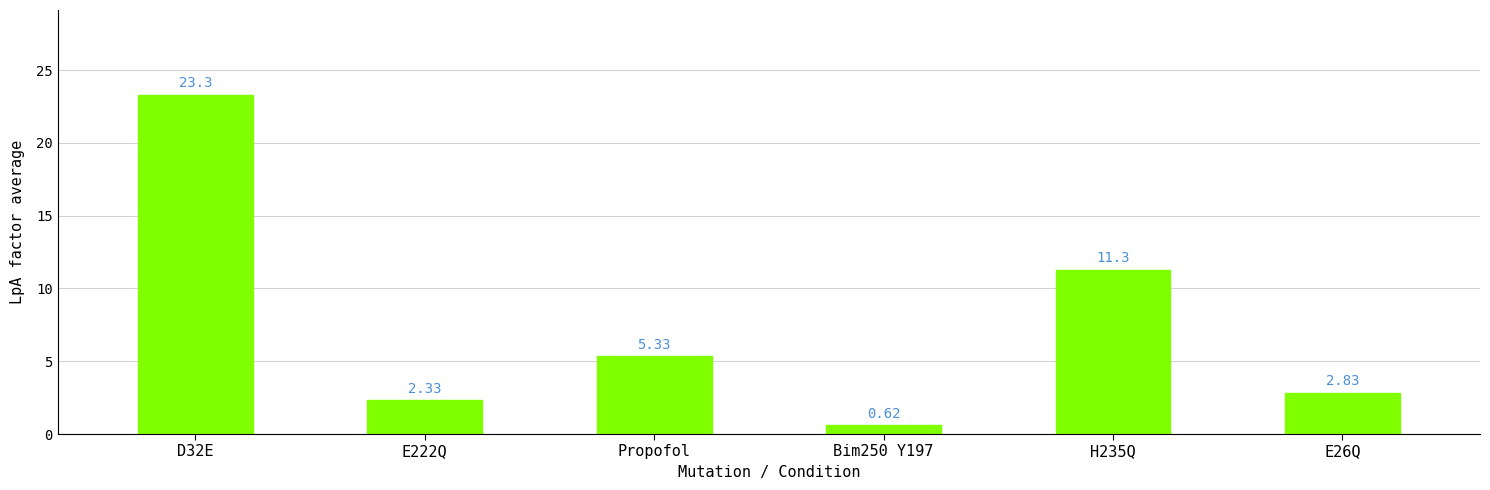

What is the label of the 4th bar from the right?

Propofol